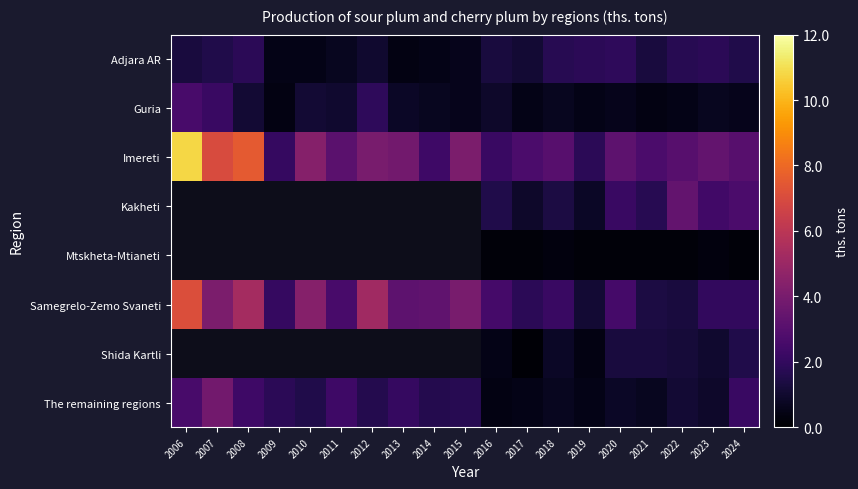

What is the difference between the second highest and second lowest values in the The remaining regions series?

2.1